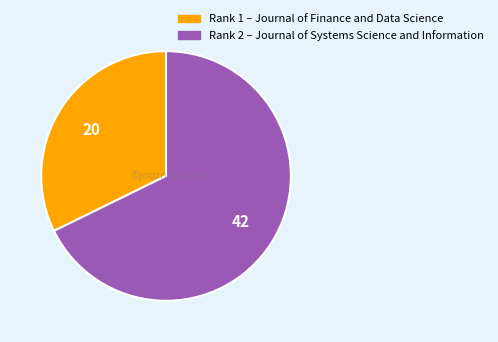

Is there any slice that represents more than half of the pie?

Yes